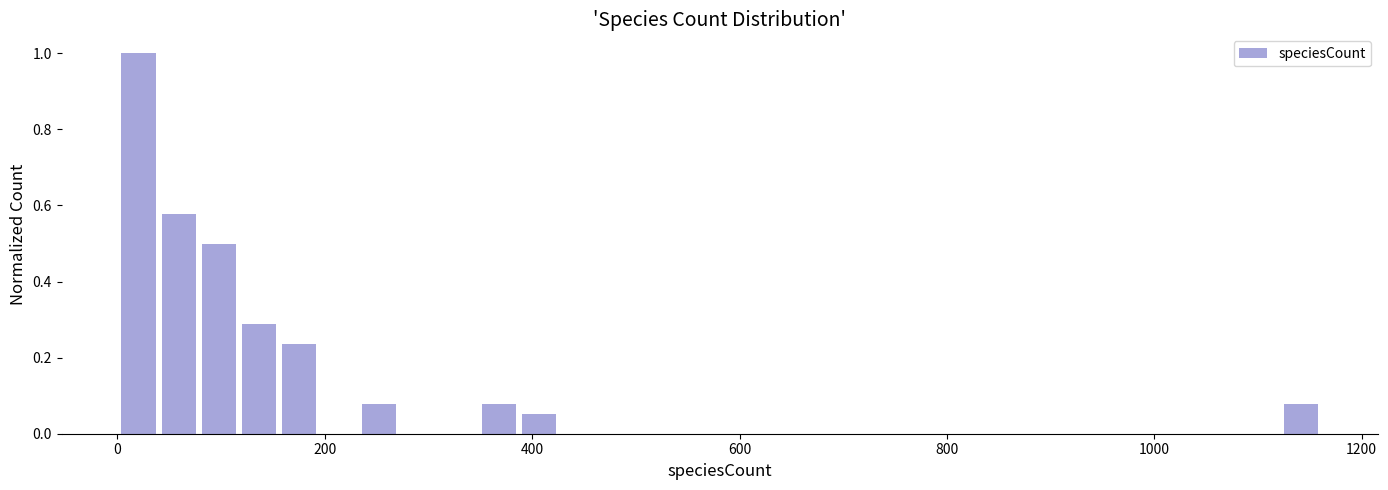

Around what value on the x-axis is the tallest bar? Give the approximate position of its centre, as read against the axis.

20